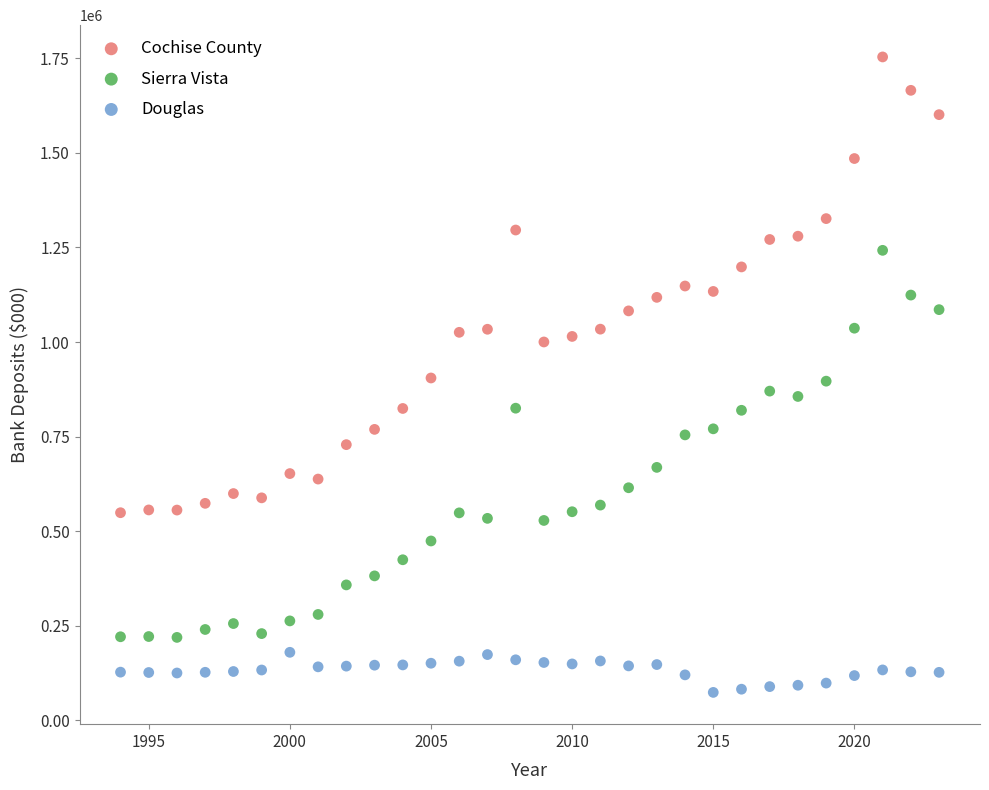

Which series contains the lowest Y value?

Douglas